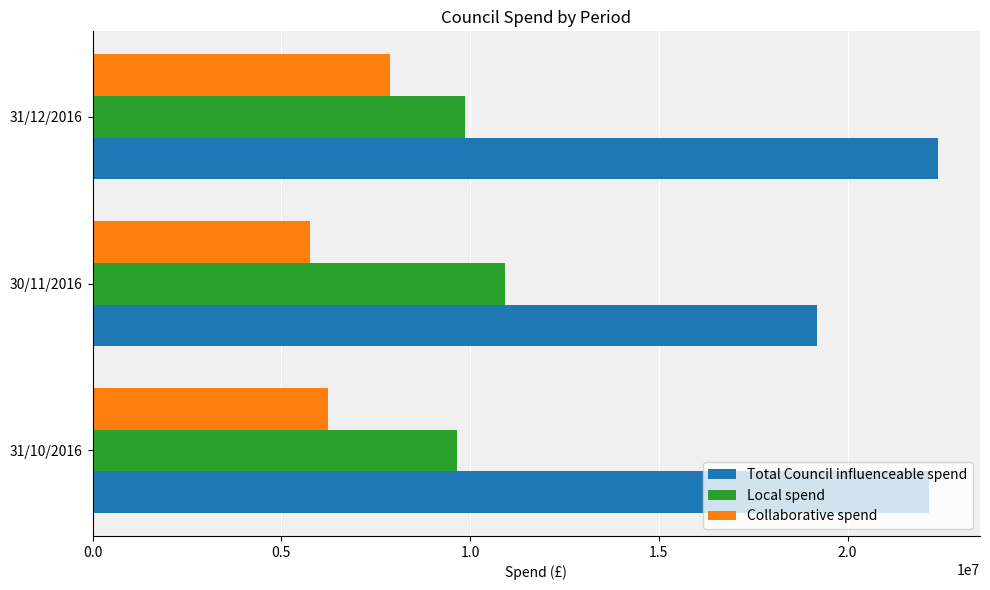

Which category has the highest value in the Local spend series?

30/11/2016